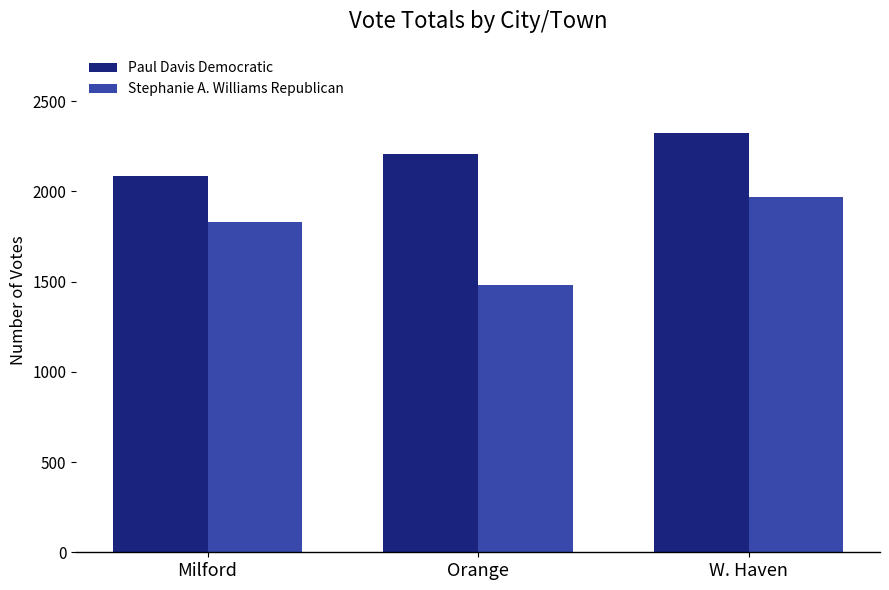

At which category is the sum across all series the highest?

W. Haven